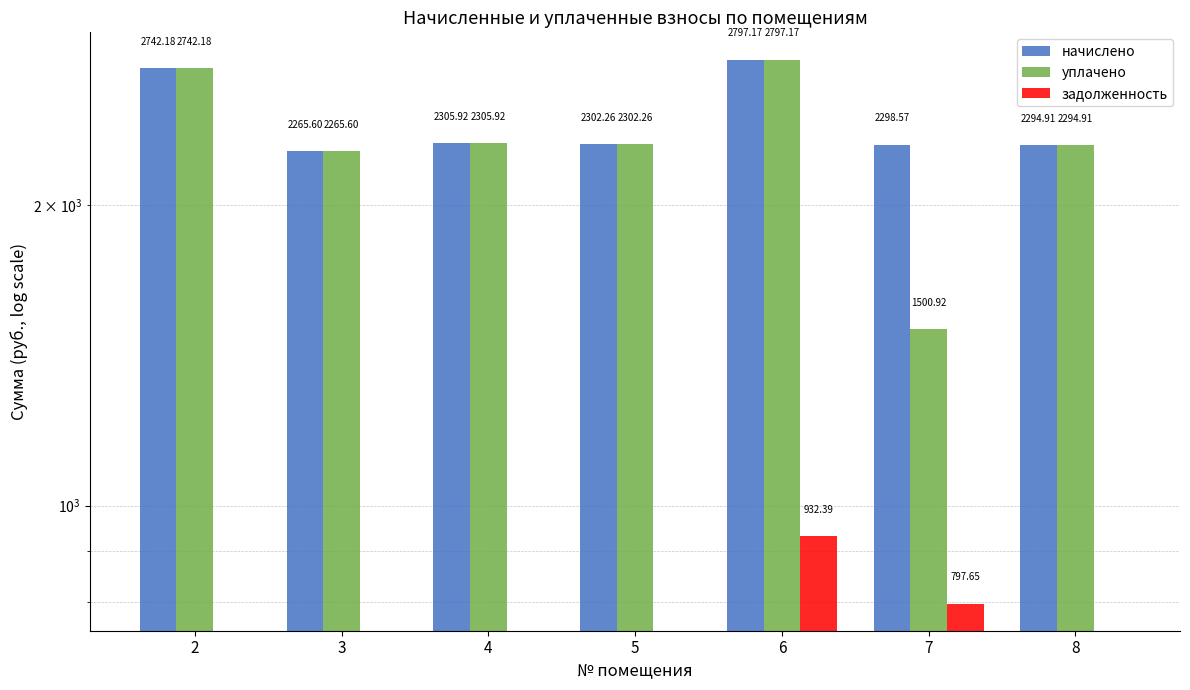

At 2, list the series in order from largest to smallest.

начислено, уплачено, задолженность